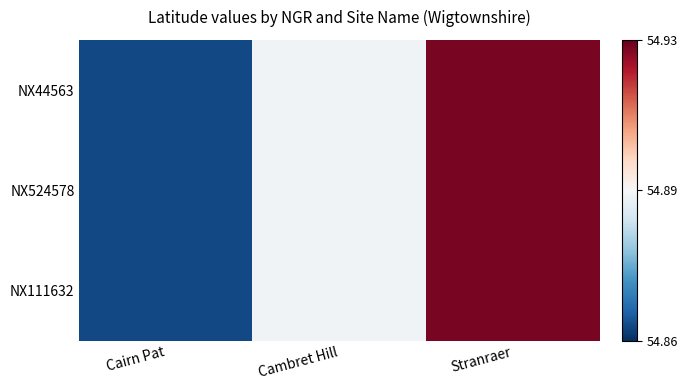

Reading left to right, transcribe all the data shown in this chart.

NX44563: Cairn Pat=54.9	Cambret Hill=54.9	Stranraer=54.9
NX524578: Cairn Pat=54.9	Cambret Hill=54.9	Stranraer=54.9
NX111632: Cairn Pat=54.9	Cambret Hill=54.9	Stranraer=54.9